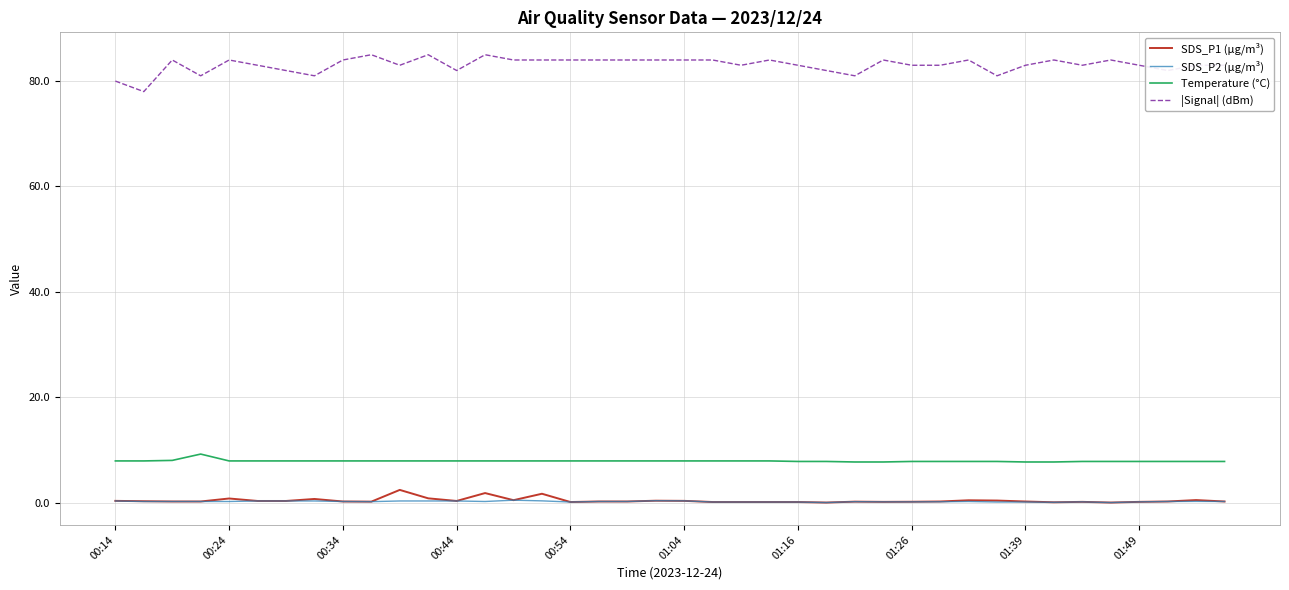

Is this an area chart (filled region under the line)?

No